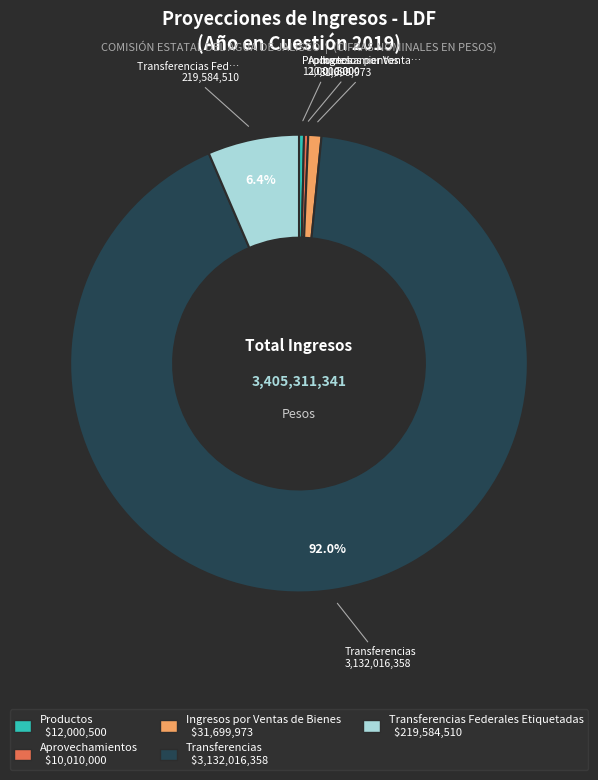

Does any single category account for the majority?

Yes